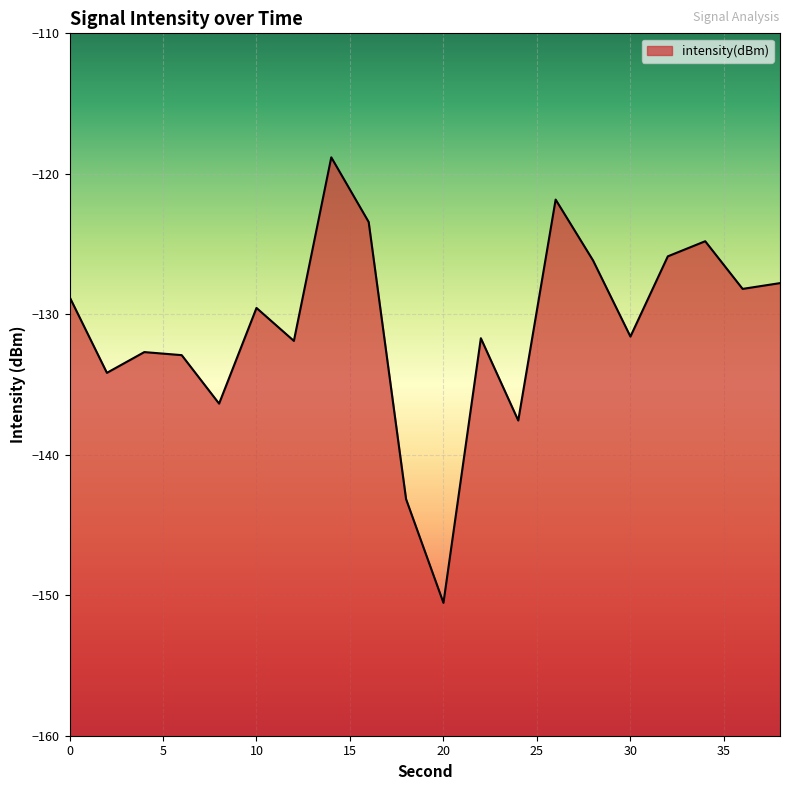

What is the change in value from 28 to 30?

-5.4